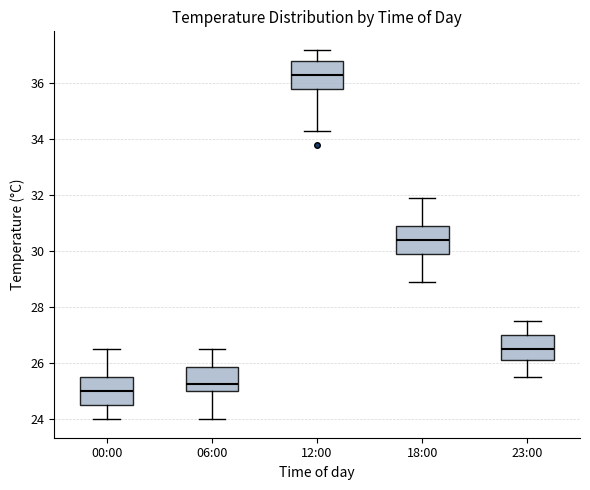

Reading left to right, read every box against the y-axis: the position of its median line, the range the box covers, and the ends of its whiskers. The values are not printed on the chart, so give them approximately, as read against the axis.

00:00: median 25.0, box 24.6 to 25.6, whiskers 24.0 to 26.6
06:00: median 25.2, box 25.0 to 25.8, whiskers 24.0 to 26.6
12:00: median 36.4, box 35.8 to 36.8, whiskers 34.4 to 37.2
18:00: median 30.4, box 30.0 to 31.0, whiskers 29.0 to 32.0
23:00: median 26.6, box 26.2 to 27.0, whiskers 25.6 to 27.6